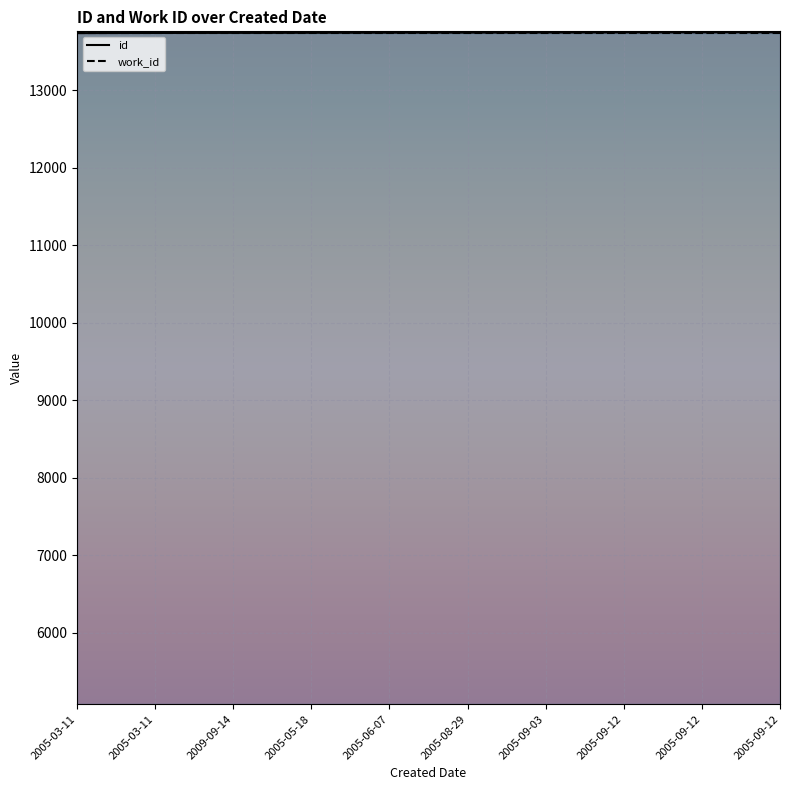

At which label is the value closest to 13742?

2005-06-07